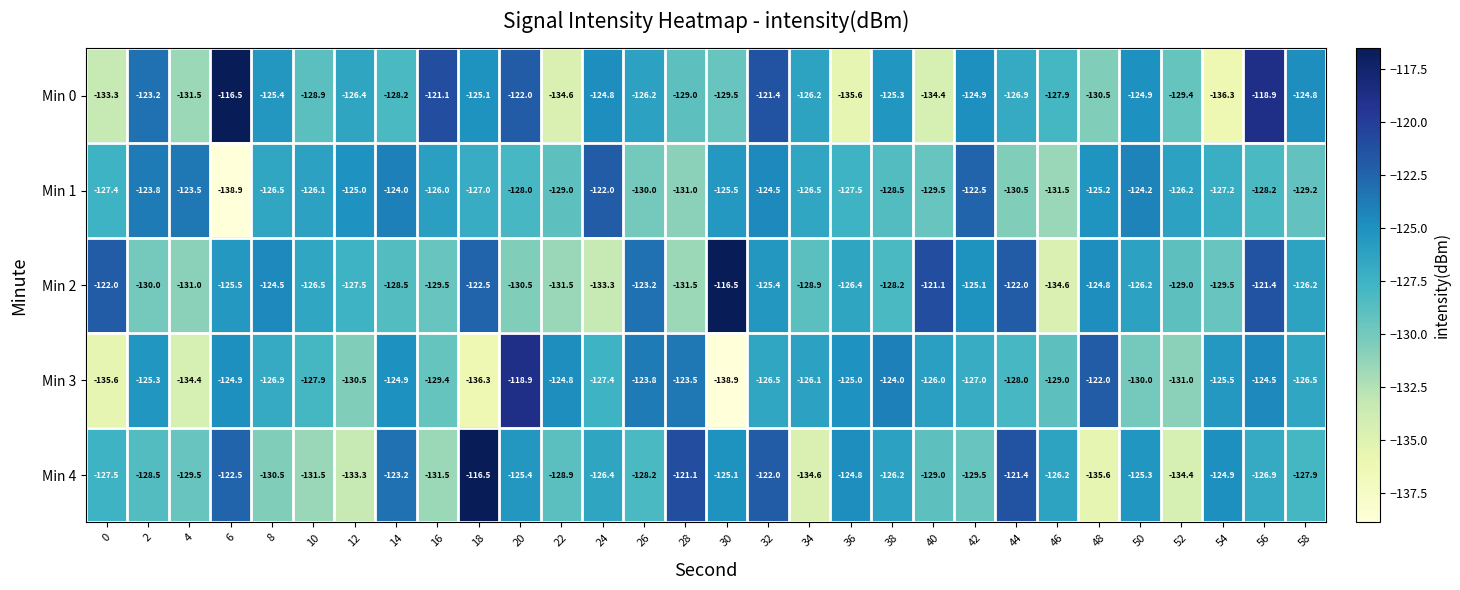

How many distinct data groups are displayed?

5